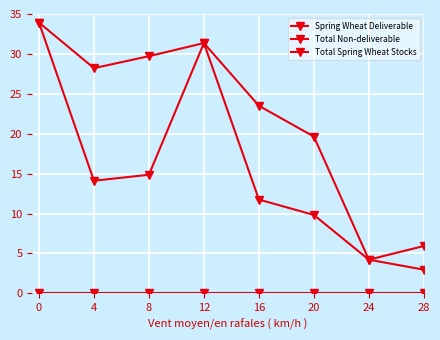

Which series has the widest spread of values?

Total Spring Wheat Stocks